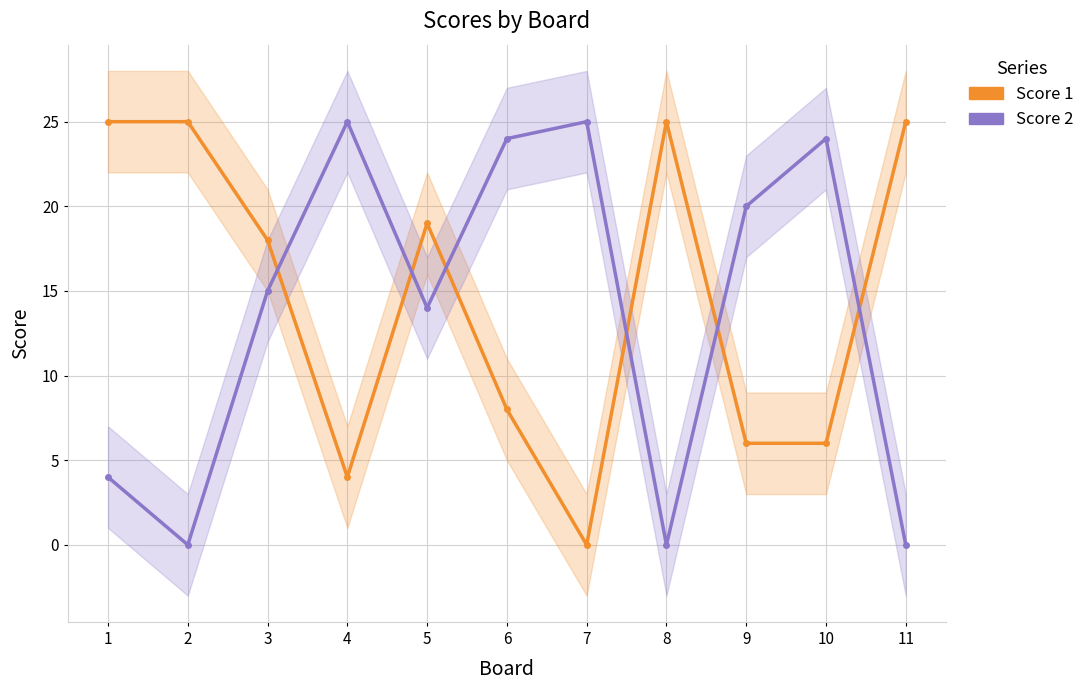

Which category has the highest value in the Score 2 series?

4